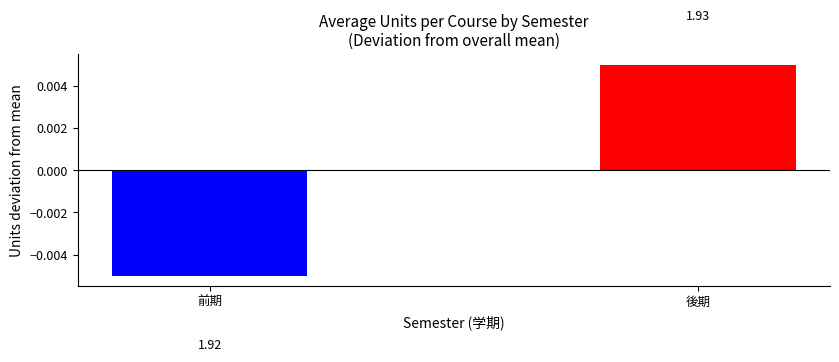

At which label does the data first exceed 0?

後期